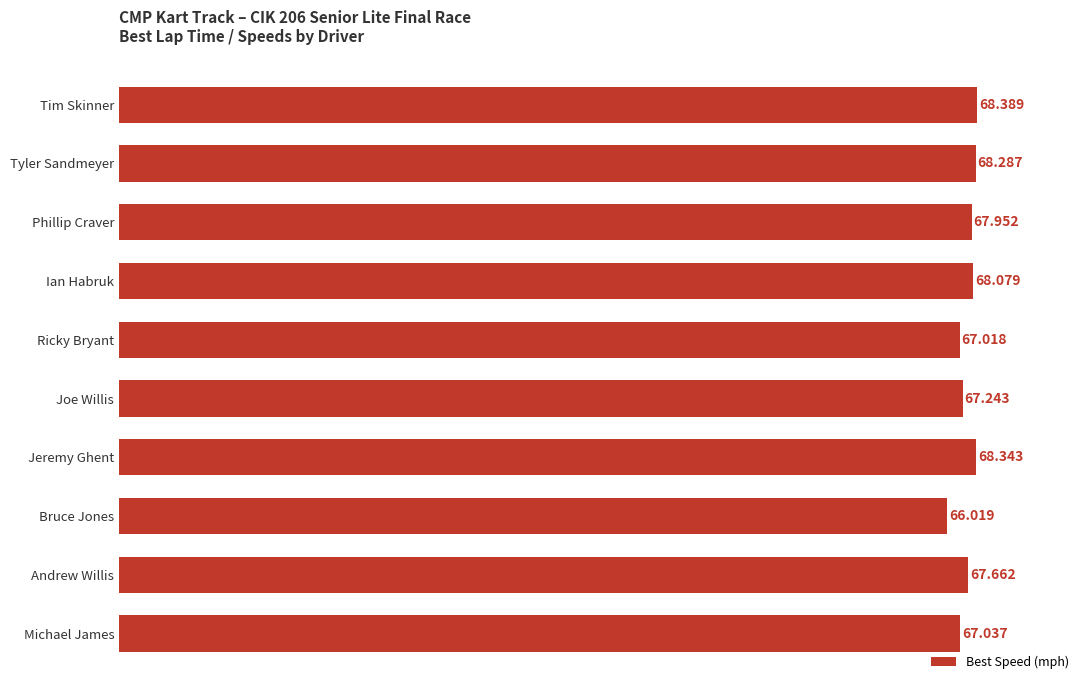

Rank the categories by value from lowest to highest.

Bruce Jones, Ricky Bryant, Michael James, Joe Willis, Andrew Willis, Phillip Craver, Ian Habruk, Tyler Sandmeyer, Jeremy Ghent, Tim Skinner